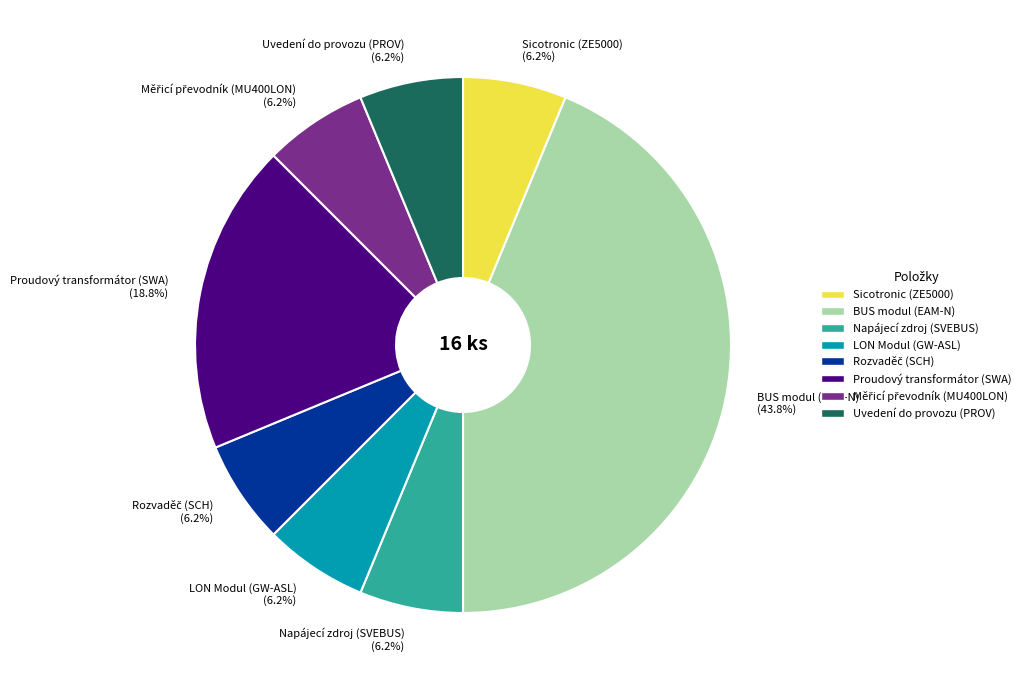

Is there any slice that represents more than half of the pie?

No